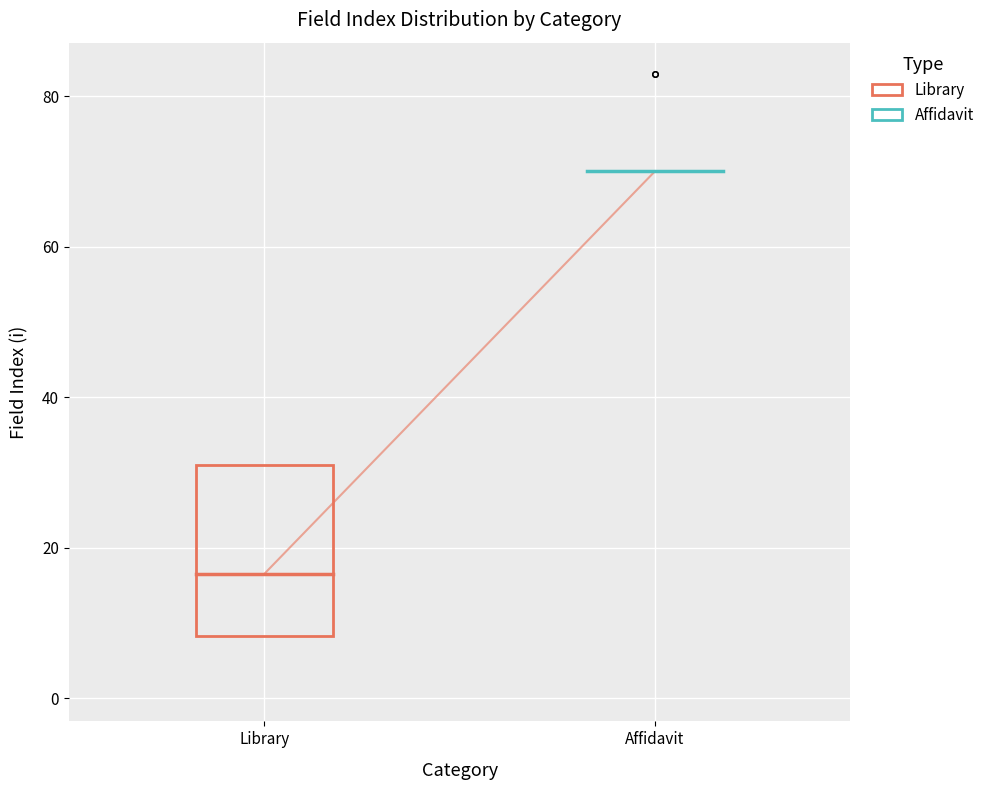

Reading left to right, read every box against the y-axis: the position of its median line, the range the box covers, and the ends of its whiskers. The values are not printed on the chart, so give them approximately, as read against the axis.

Library: median 16, box 8 to 32, whiskers 2 to 44
Affidavit: box collapsed to a line at 70, whiskers 70 to 70